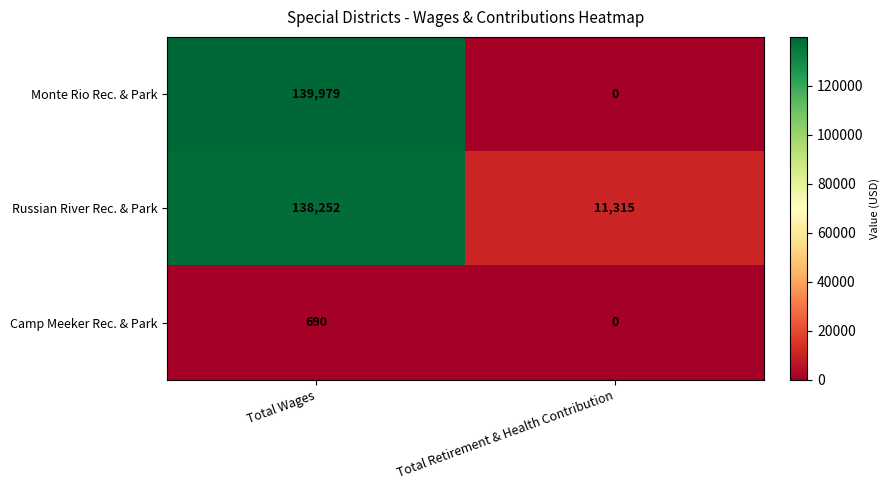

The Camp Meeker Rec. & Park series shows 690 at Total Wages. True or false?

True